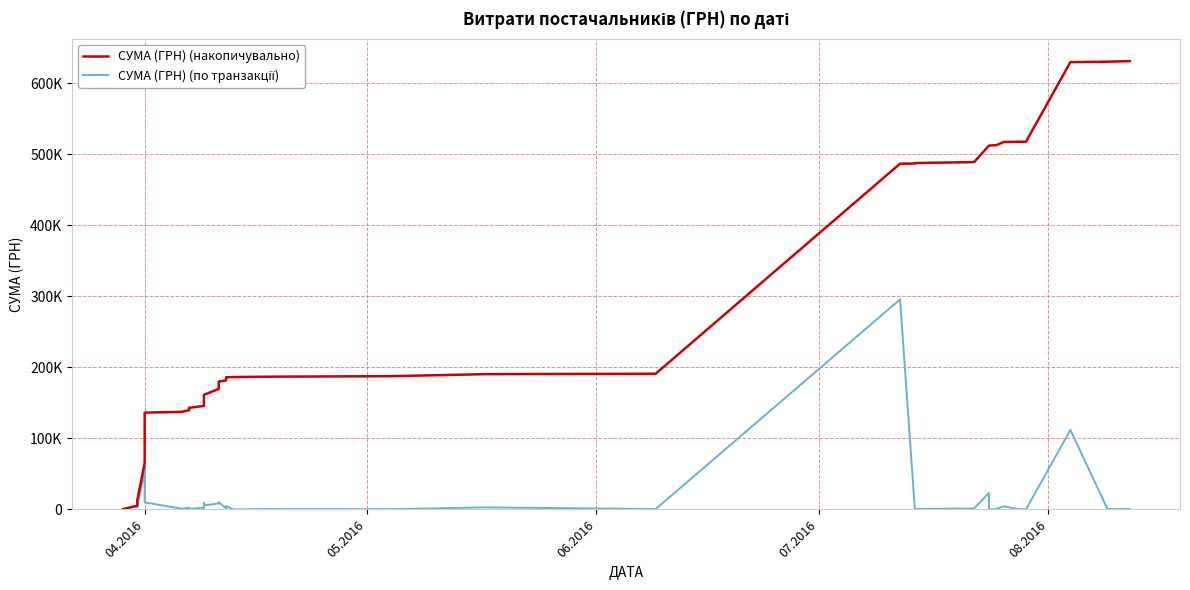

How many data points in СУМА (ГРН) (по транзакції) are less than 1592?

20